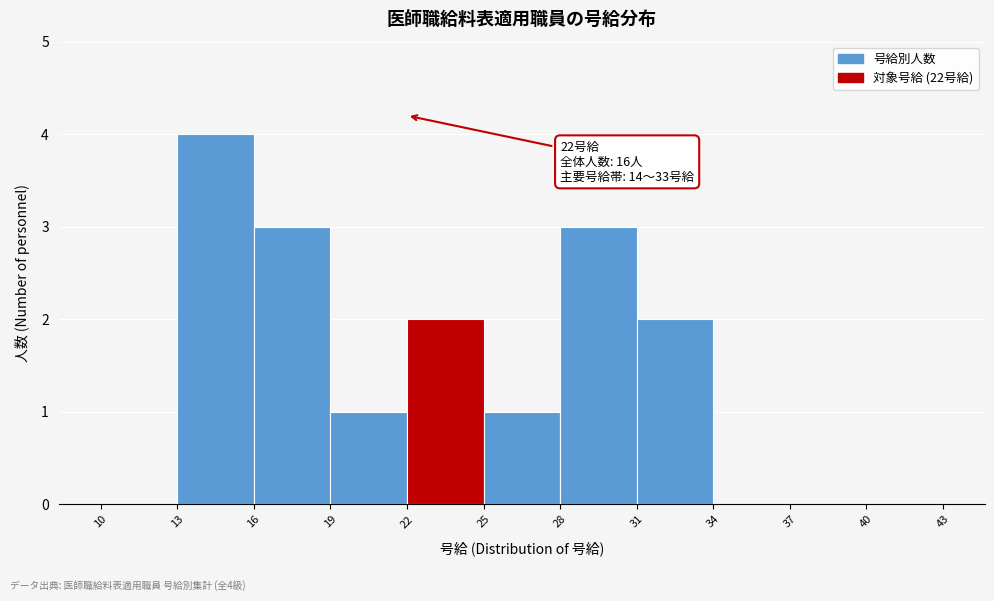

Which range on the x-axis has the tallest bar?

13 to 16